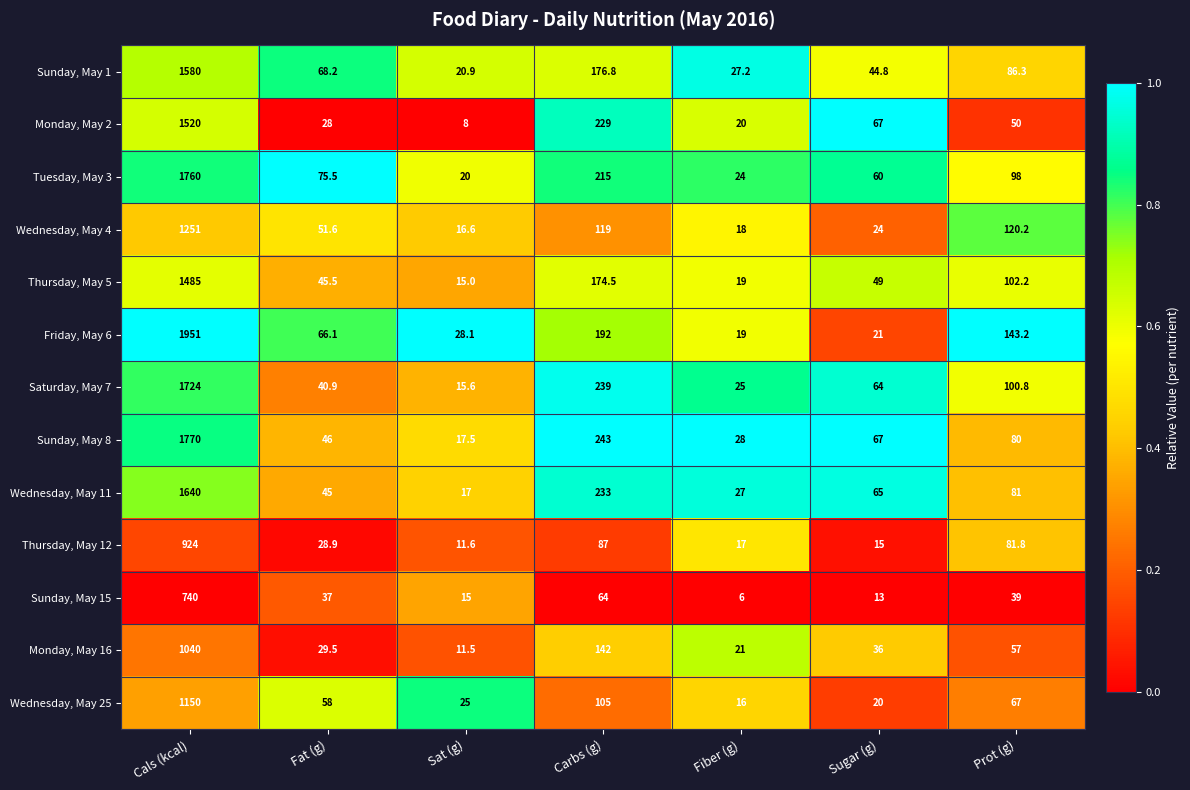

True or false: Tuesday, May 3 has a value of 98.9 at Sugar (g).

False